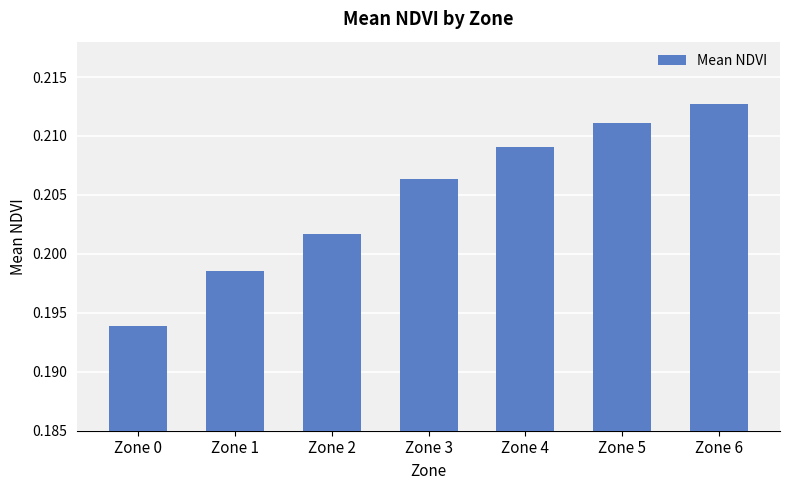

Count the values in the range 0 to 1.

7